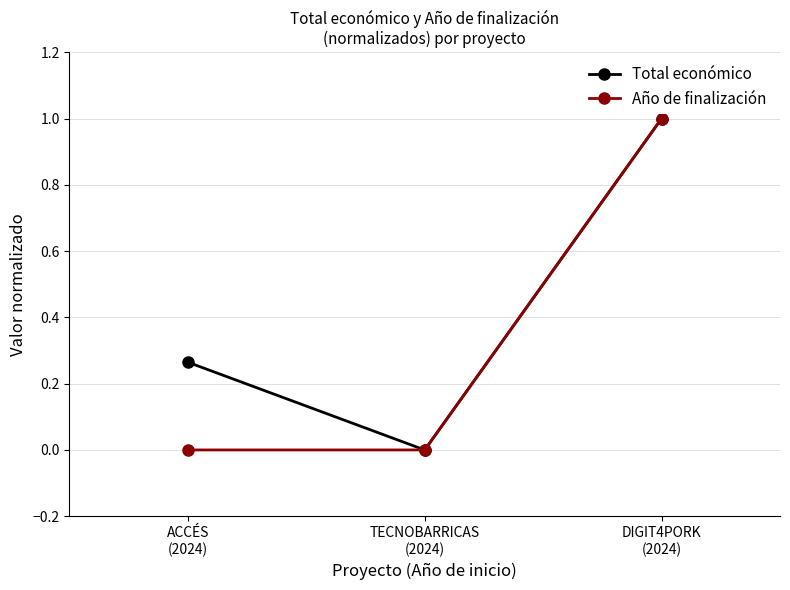

What is the maximum value shown in the chart?

1.0